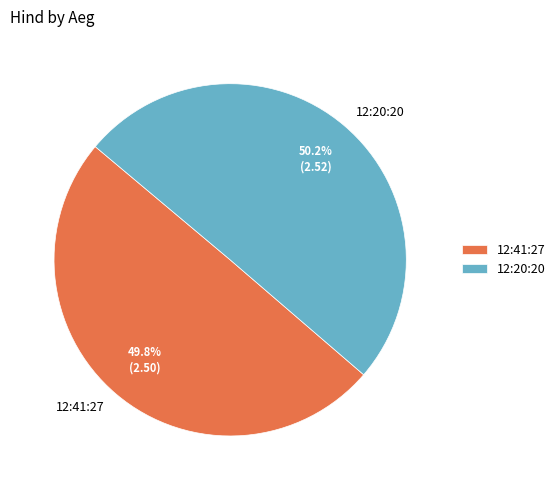

What portion of the pie excludes 12:41:27?

50.2%